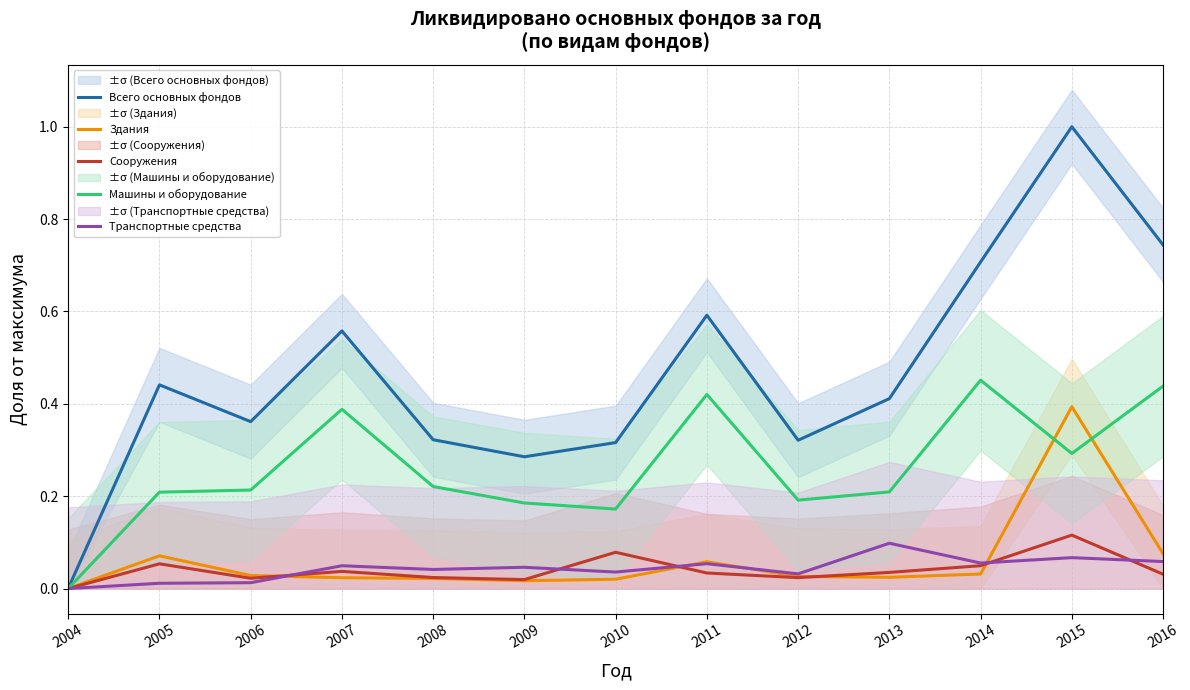

Rank the series at 2006 from highest to lowest value.

Всего основных фондов, Машины и оборудование, Здания, Сооружения, Транспортные средства